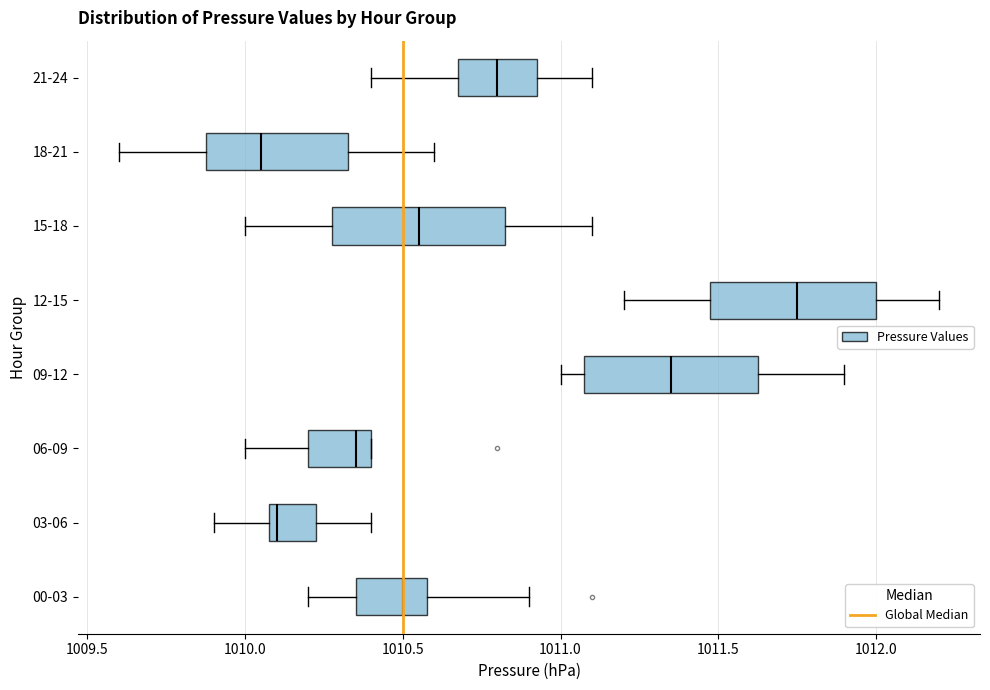

Reading bottom to top, read every box against the x-axis: the position of its median line, the range the box covers, and the ends of its whiskers. The values are not printed on the chart, so give them approximately, as read against the axis.

00-03: median 1010.50, box 1010.35 to 1010.60, whiskers 1010.20 to 1010.90
03-06: median 1010.10 (just right of the box's left edge), box 1010.10 to 1010.25, whiskers 1009.90 to 1010.40
06-09: median 1010.35, box 1010.20 to 1010.40, whiskers 1010.00 to 1010.40
09-12: median 1011.35, box 1011.10 to 1011.65, whiskers 1011.00 to 1011.90
12-15: median 1011.75, box 1011.50 to 1012.00, whiskers 1011.20 to 1012.20
15-18: median 1010.55, box 1010.30 to 1010.85, whiskers 1010.00 to 1011.10
18-21: median 1010.05, box 1009.90 to 1010.35, whiskers 1009.60 to 1010.60
21-24: median 1010.80, box 1010.70 to 1010.95, whiskers 1010.40 to 1011.10